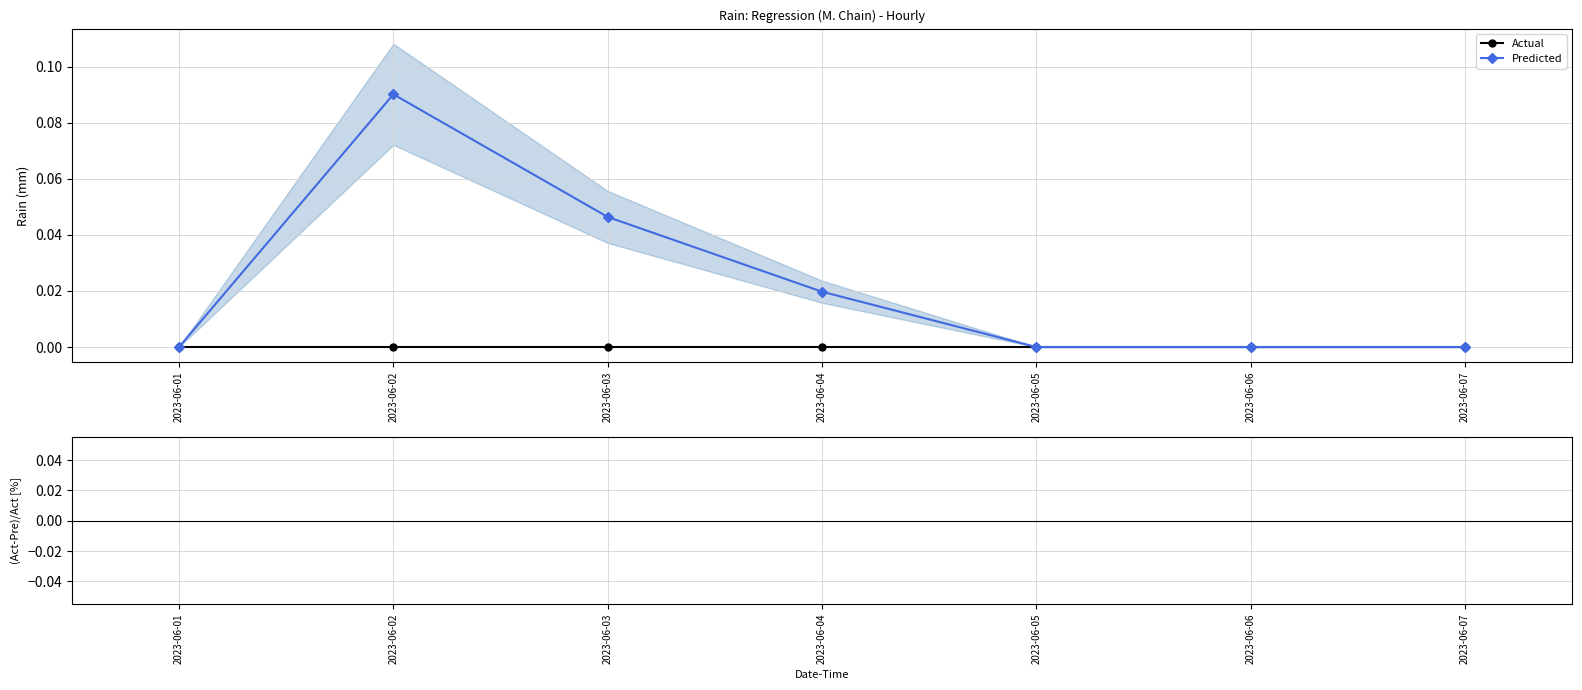

Rank the series at 2023-06-01 from highest to lowest value.

Actual, Predicted, (Act-Pre)/Act [%]